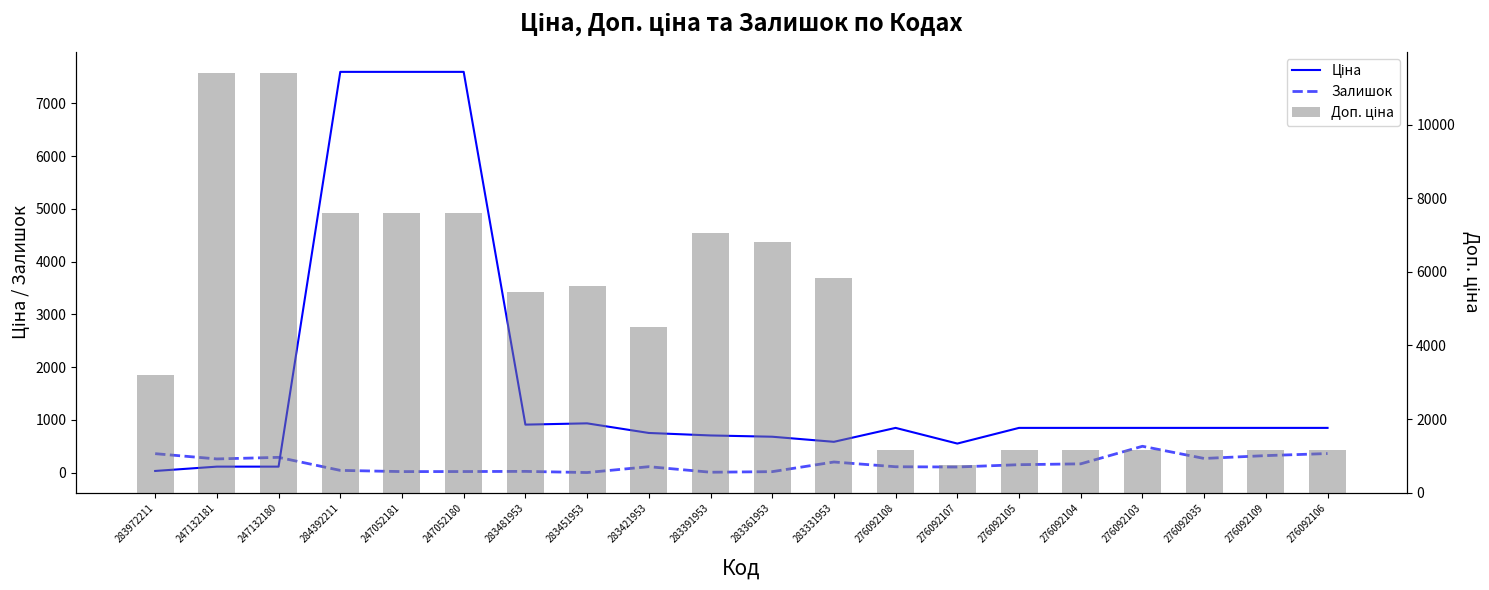

Rank the series by their average value, from lowest to highest.

Залишок, Ціна, Доп. ціна